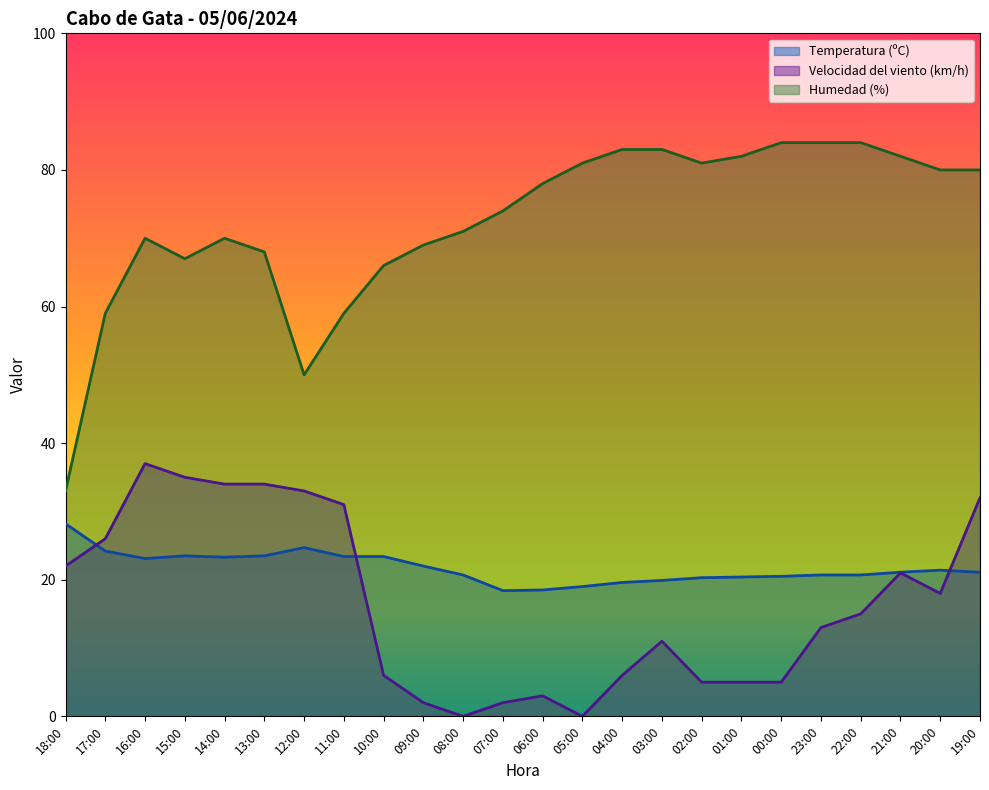

Between 11:00 and 15:00, which is larger?

15:00